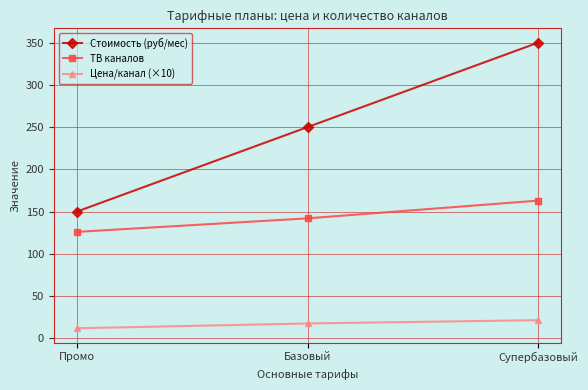

Which series changed the most between Базовый and Супербазовый?

Стоимость (руб/мес)